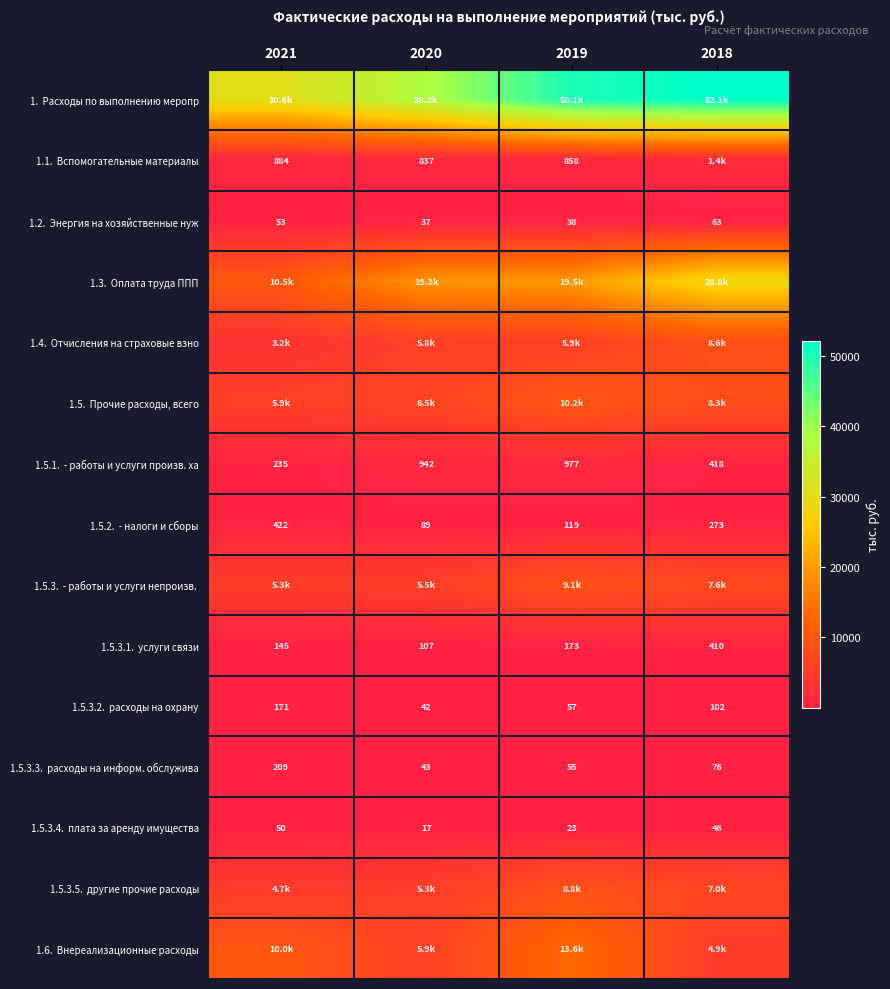

At how many categories does at least one series exceed 17194?

4